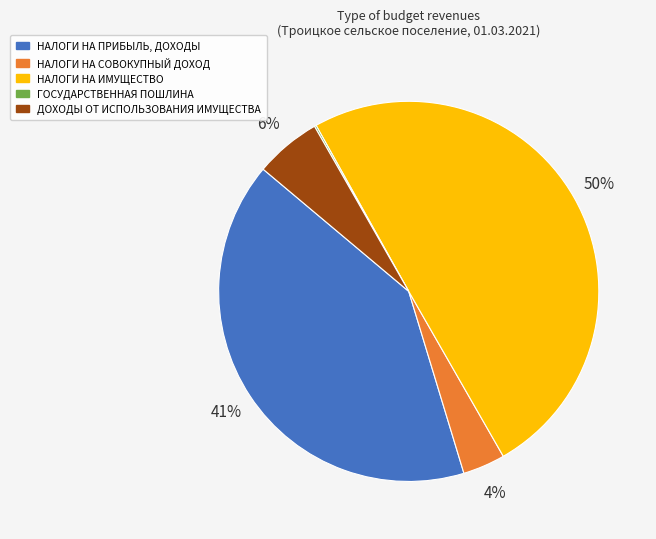

What is the largest slice in the pie chart?

НАЛОГИ НА ИМУЩЕСТВО